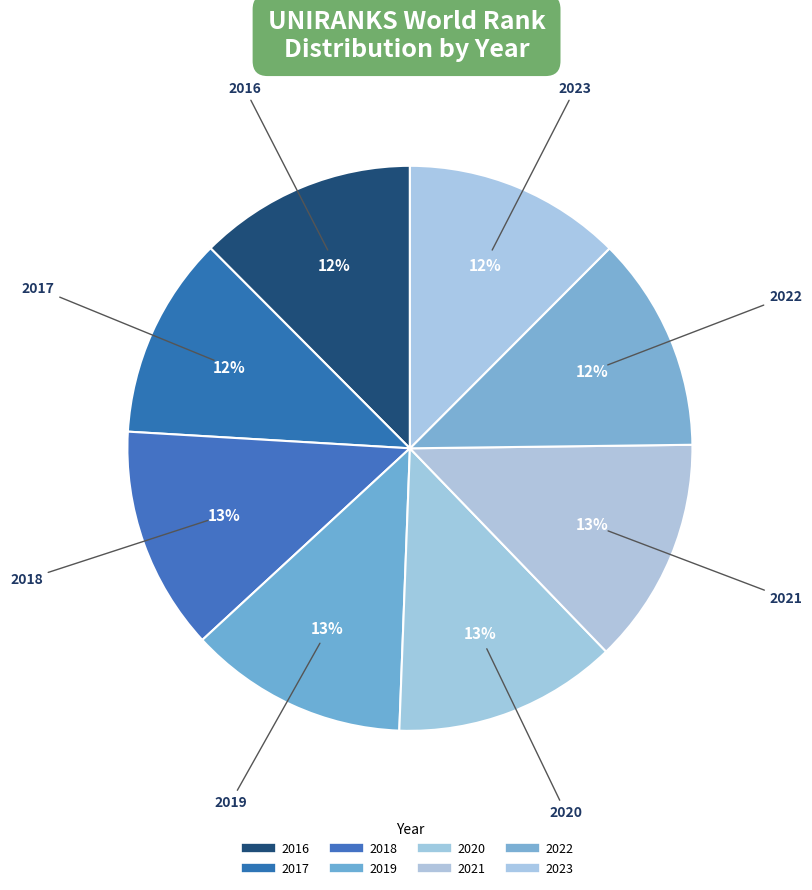

Does 2019 represent more than half of the total?

No